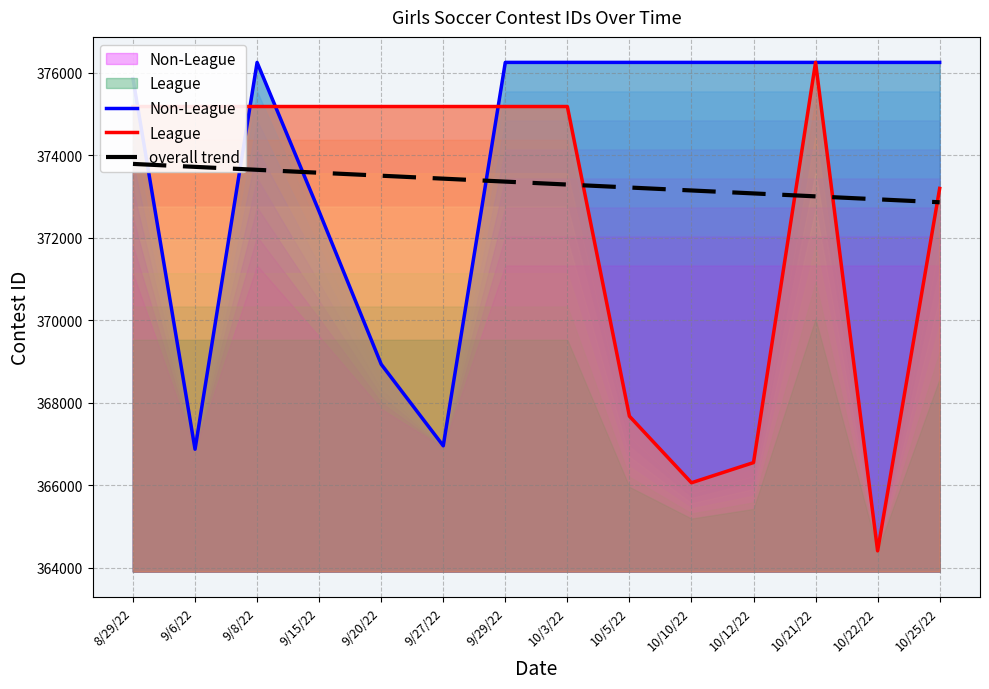

What is the label of the 7th point from the right?

10/3/22